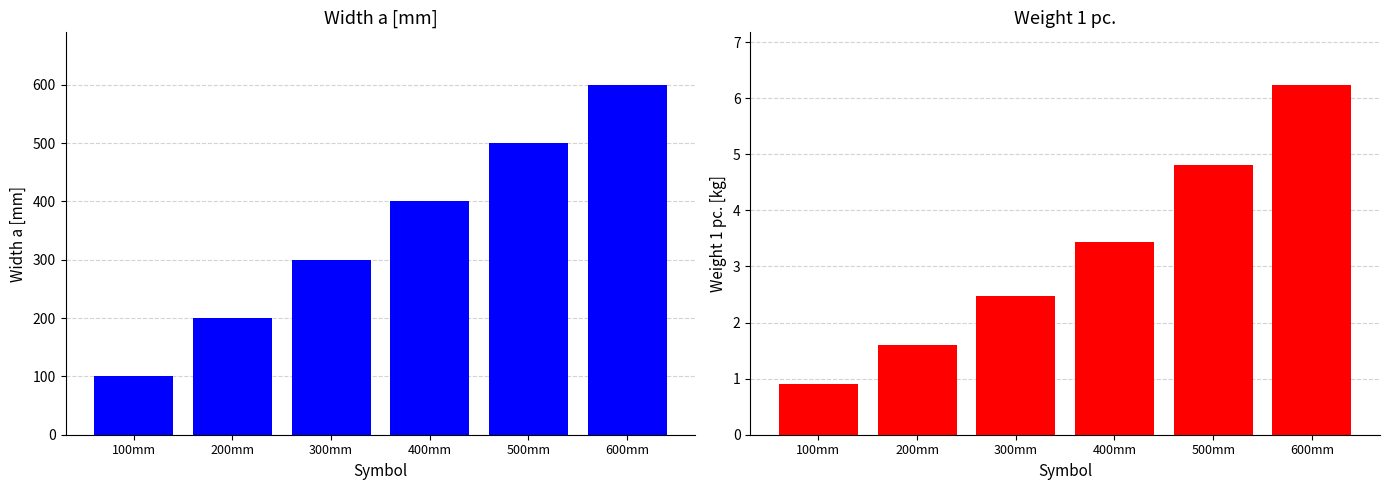

What is the difference between the Weight 1 pc. values at 200mm and 300mm?

0.9